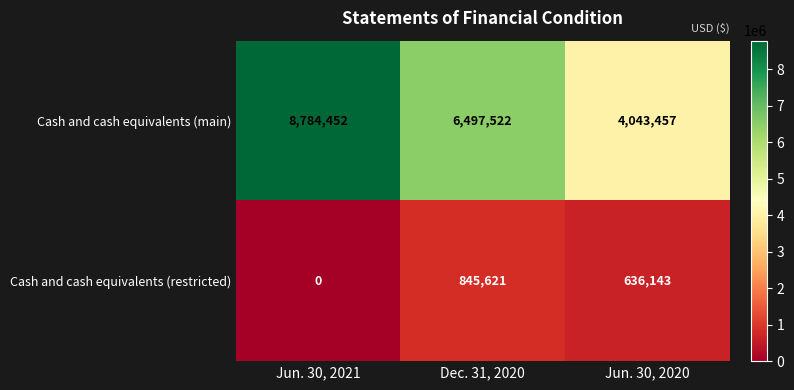

Reading left to right, transcribe all the data shown in this chart.

Cash and cash equivalents (main): Jun. 30, 2021=8784452	Dec. 31, 2020=6497522	Jun. 30, 2020=4043457
Cash and cash equivalents (restricted): Jun. 30, 2021=0	Dec. 31, 2020=845621	Jun. 30, 2020=636143